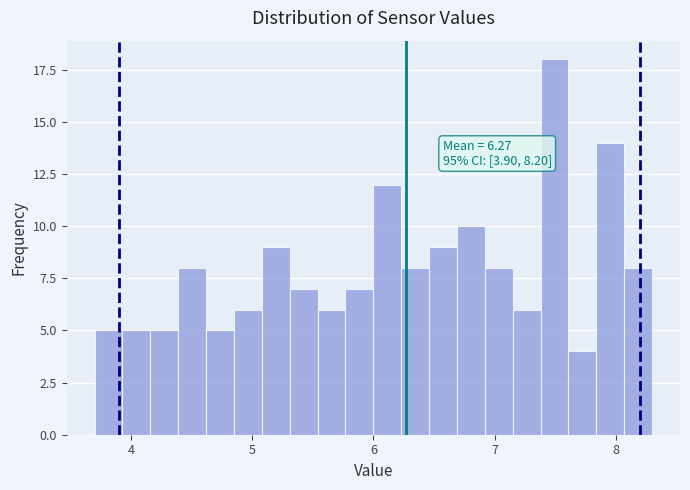

Around what value on the x-axis is the tallest bar? Give the approximate position of its centre, as read against the axis.

7.5